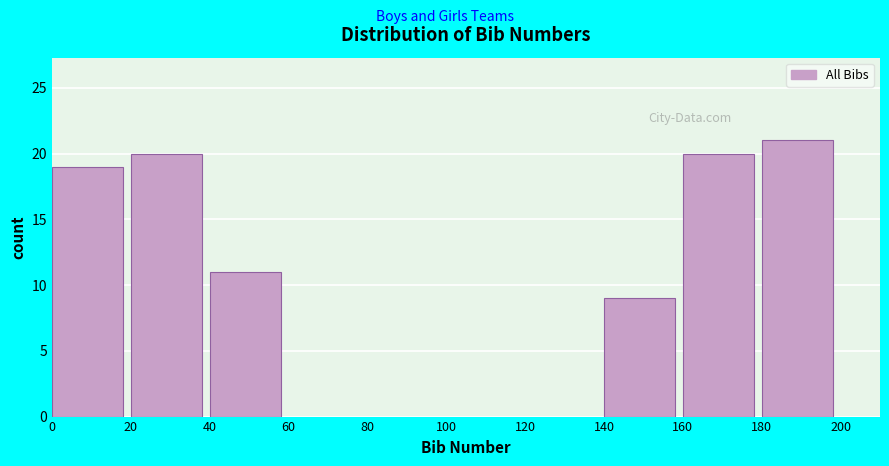

Reading left to right, list all the values displayed in this chart.

0=19	20=20	40=11	140=9	160=20	180=21